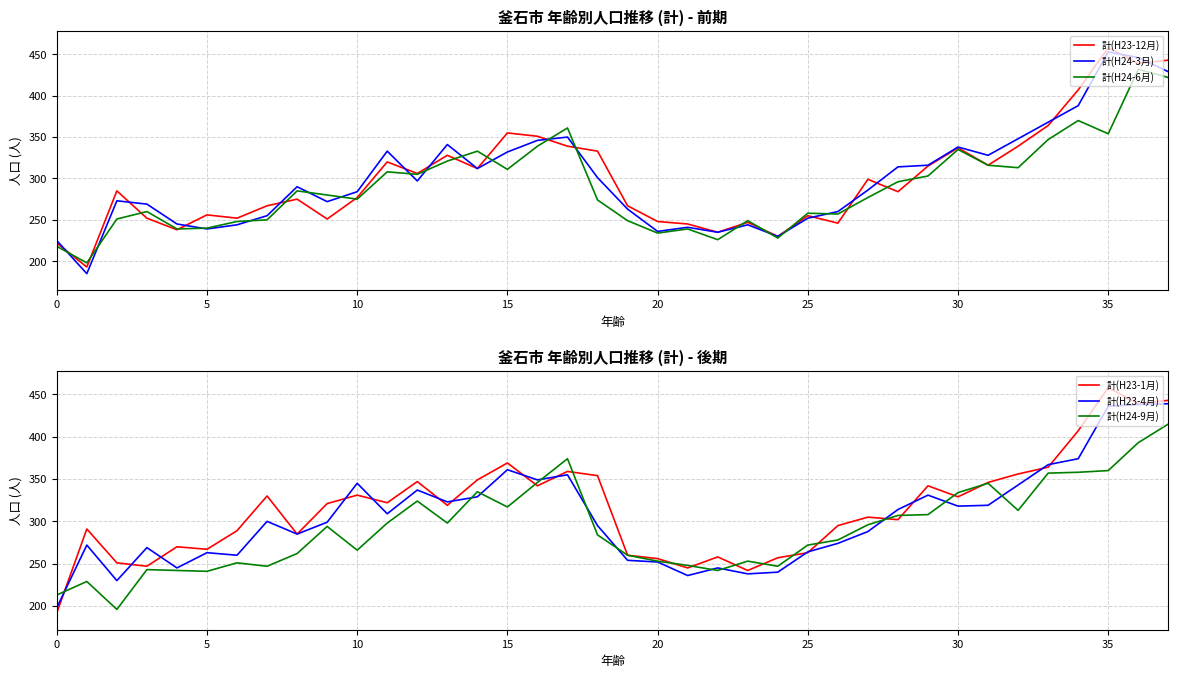

True or false: 計(H23-12月) has a value of 277 at 10.

True